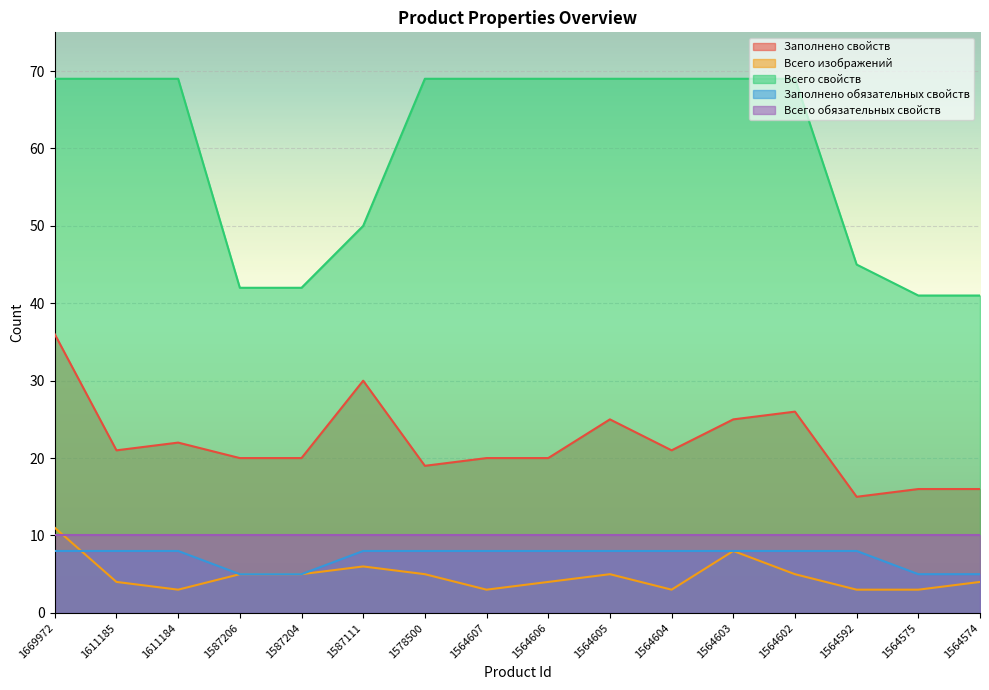

Where is Заполнено свойств nearest to the value 25?

1564605